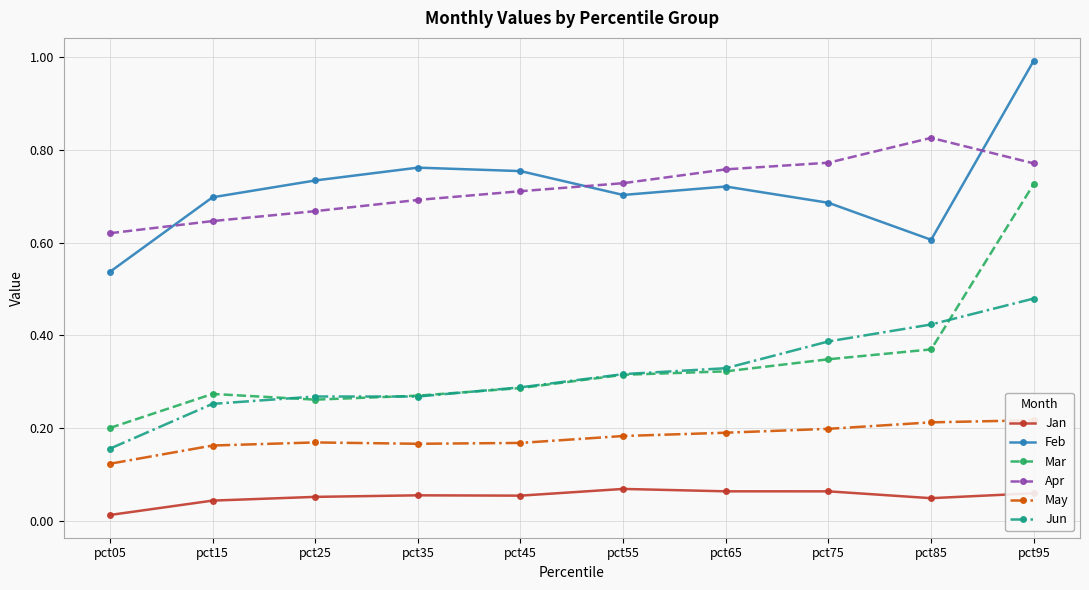

Which series has the largest total across all categories?

Feb